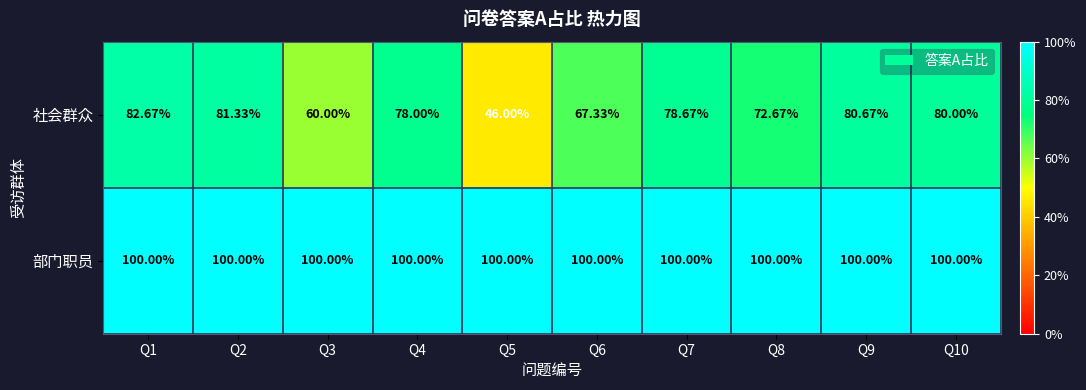

Rank the series at Q6 from lowest to highest value.

社会群众, 部门职员